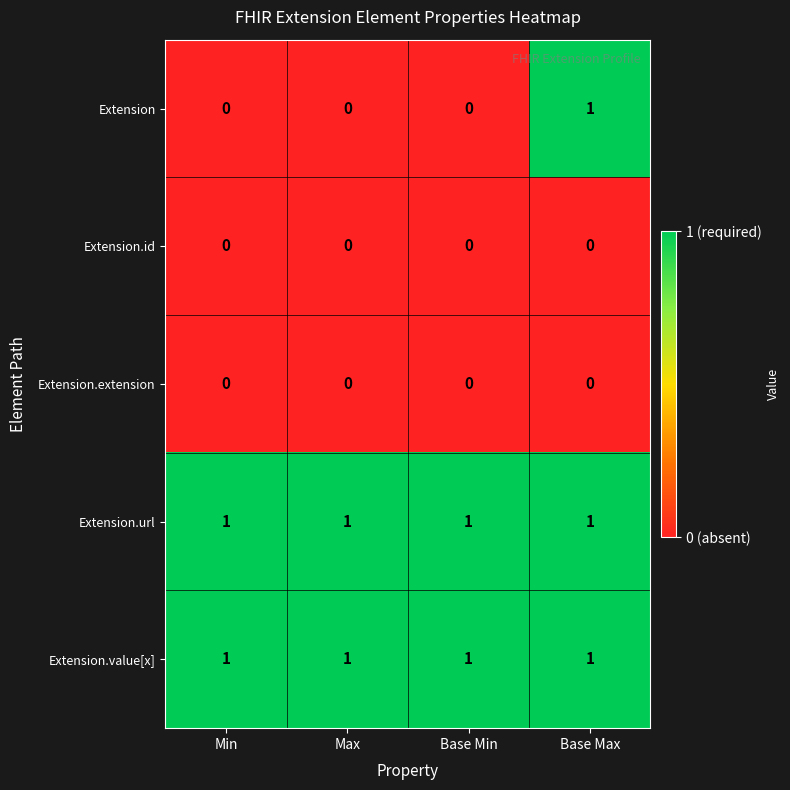

At how many categories does at least one series exceed 0?

4